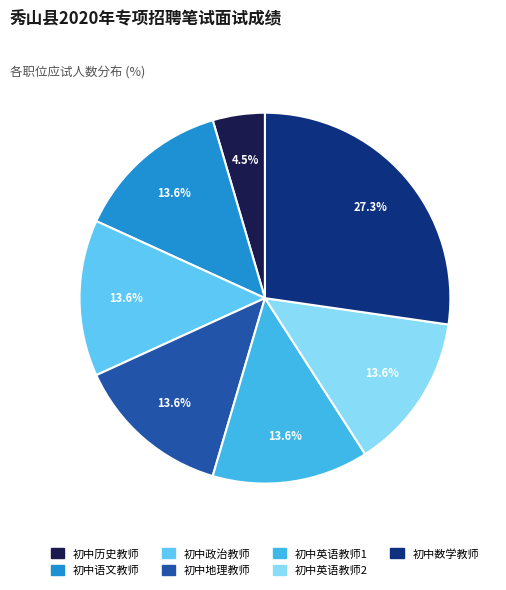

Is there any slice that represents more than half of the pie?

No